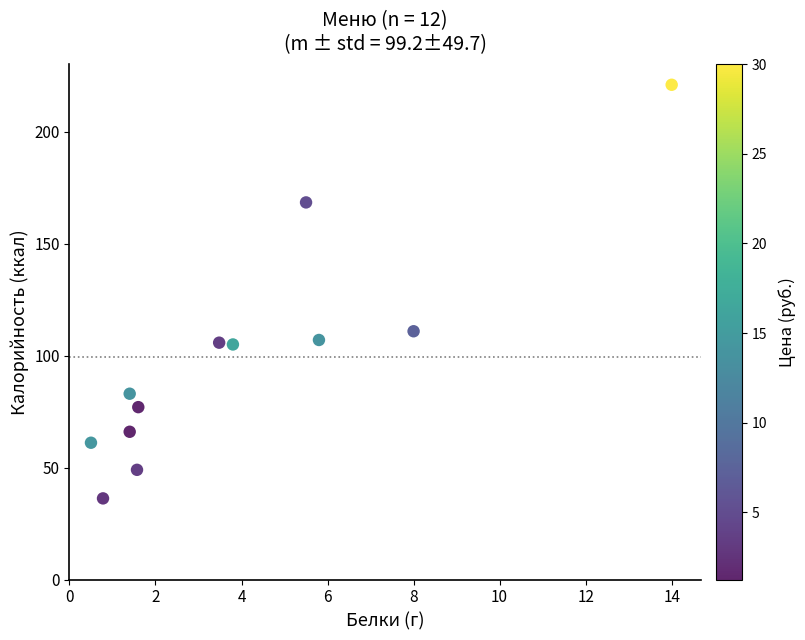

What is the average Y value?

99.2